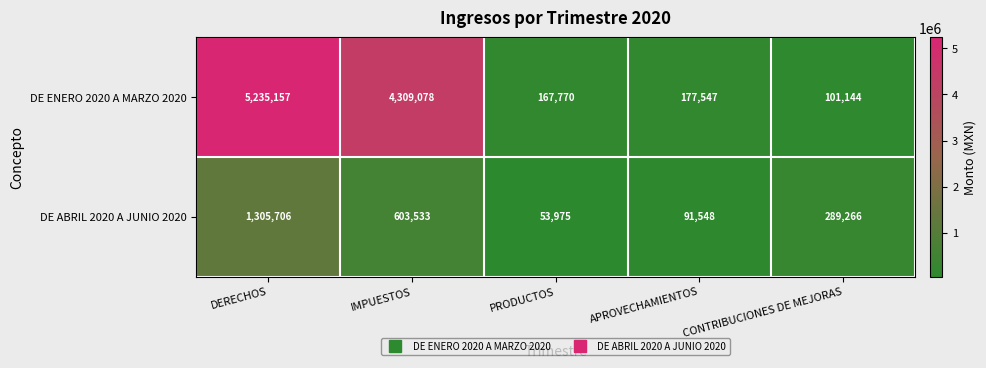

At how many categories does at least one series exceed 3511375?

2